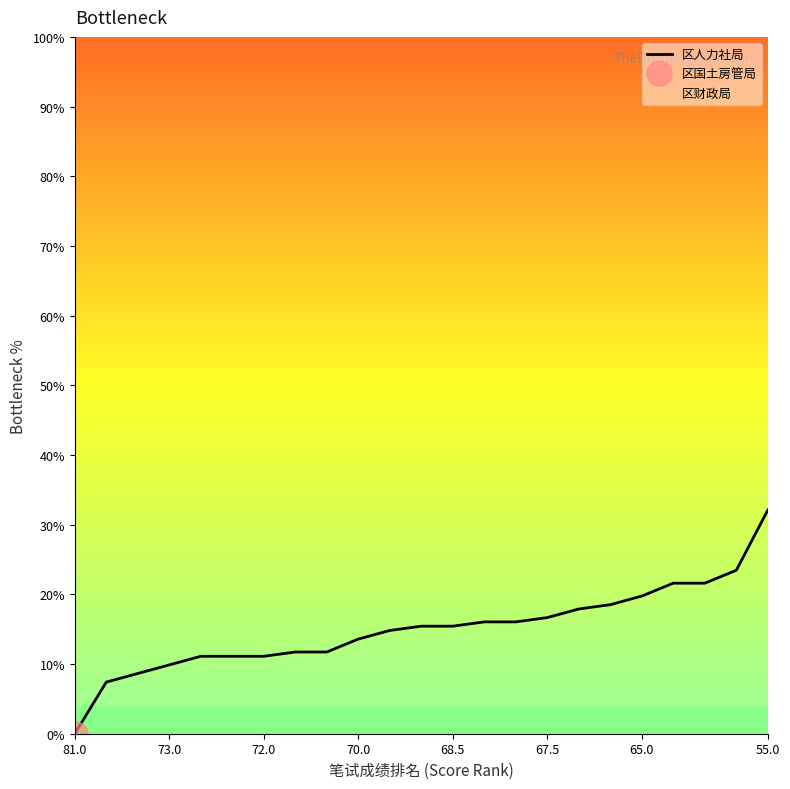

What position from the left is 67.5?

16